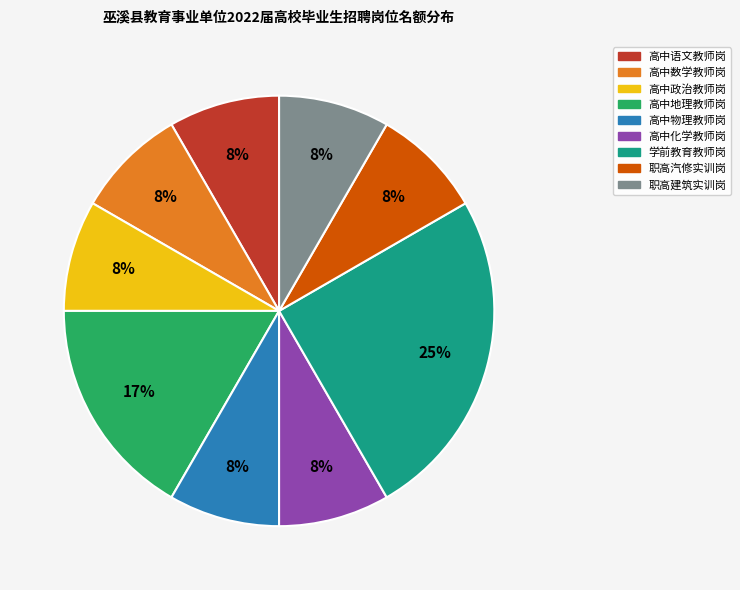

To the nearest percent, what is the difference between the largest and smallest slice percentages?

17%